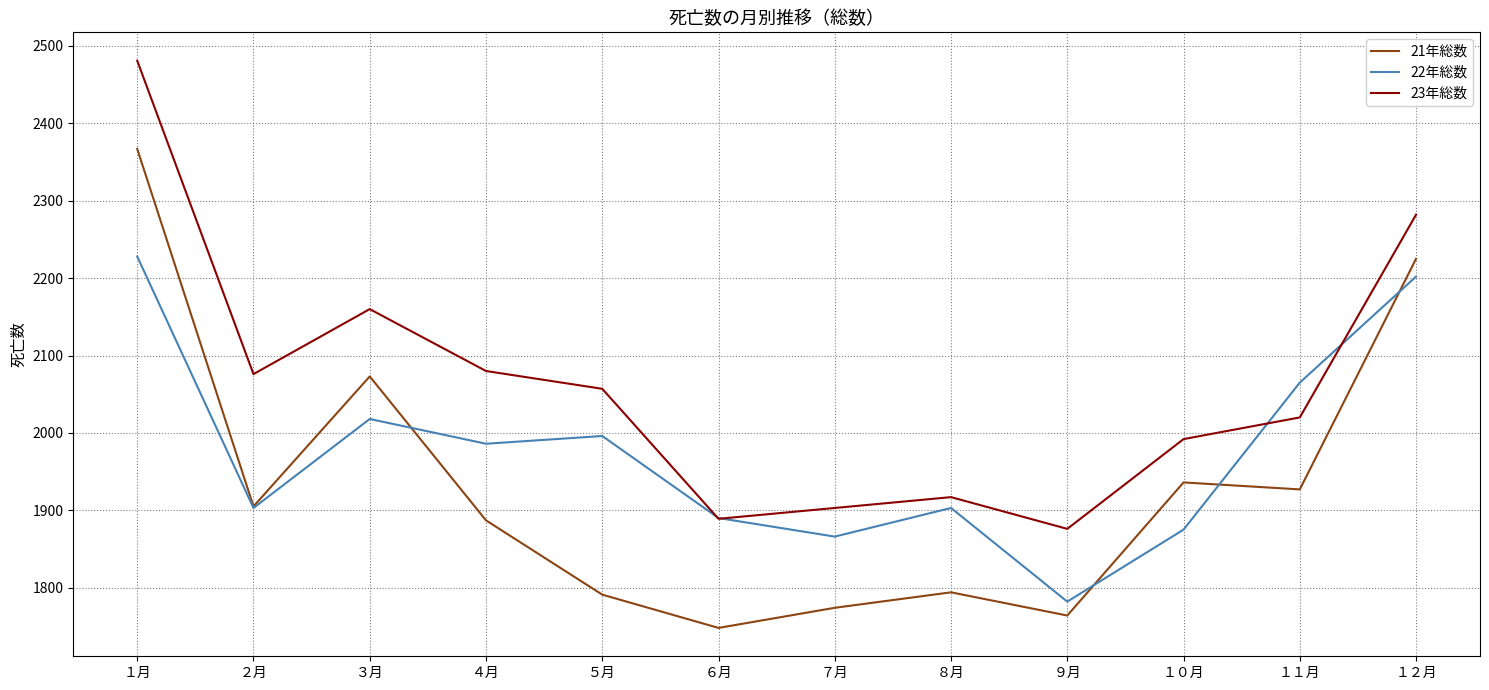

At which category is the sum across all series the highest?

１月